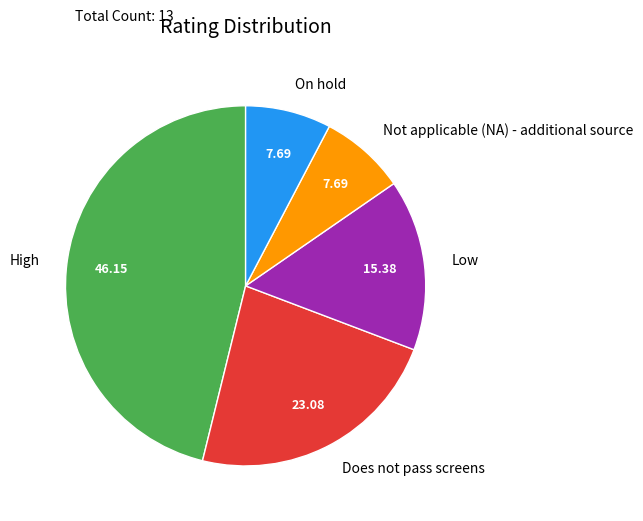

Is the sum of Low and Does not pass screens greater than half?

No